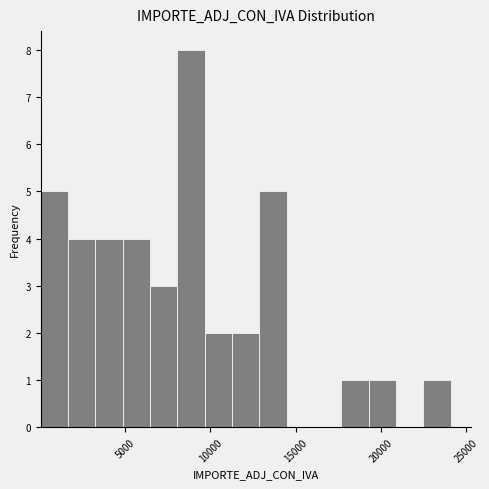

Read against the x-axis, roughly where is the centre of the tallest bar?

9000